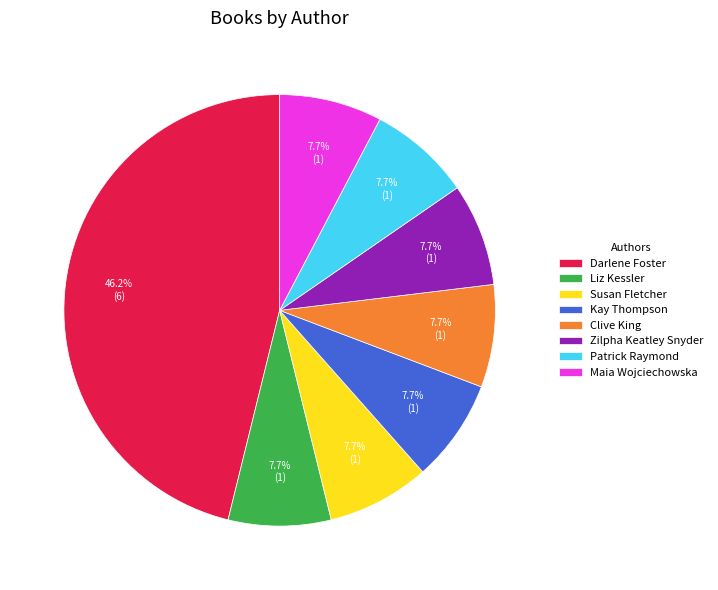

Does any single category account for the majority?

No